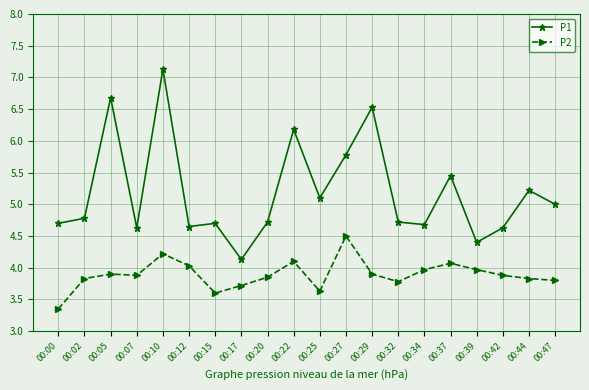

How many series are shown in this chart?

2